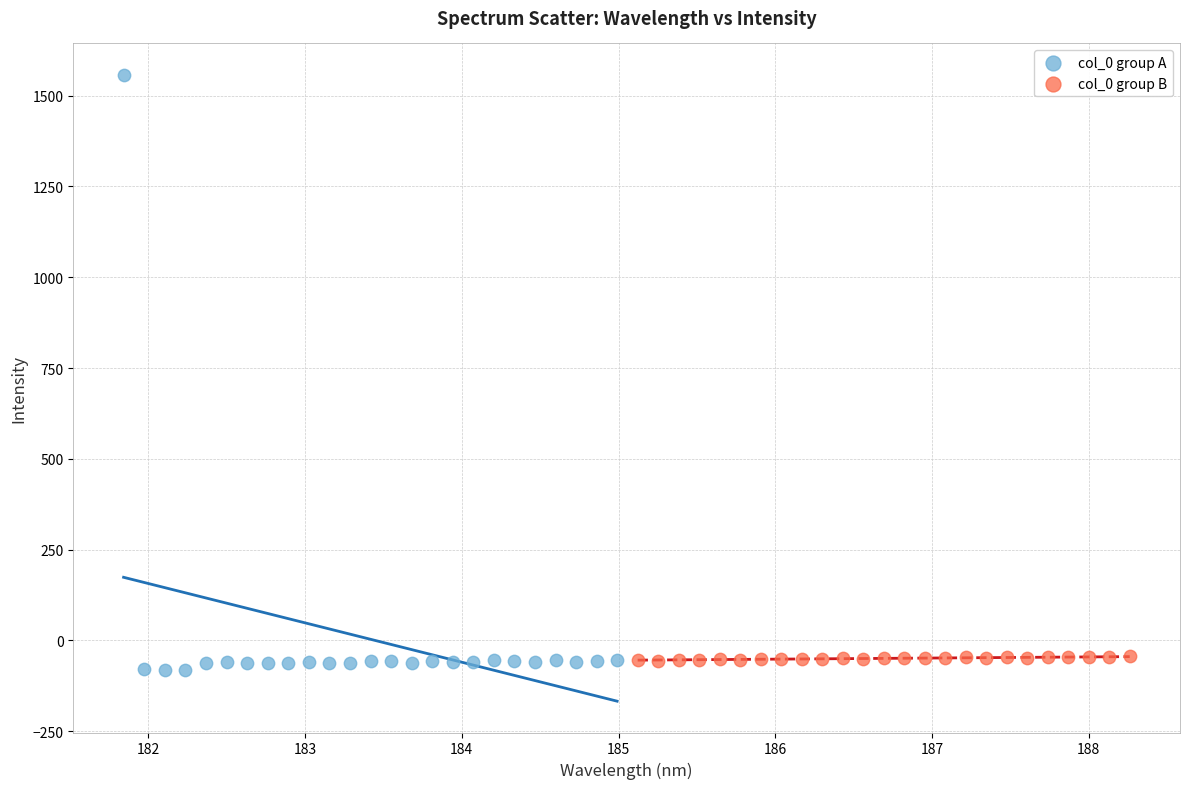

Which series reaches the minimum Y coordinate?

col_0 group A